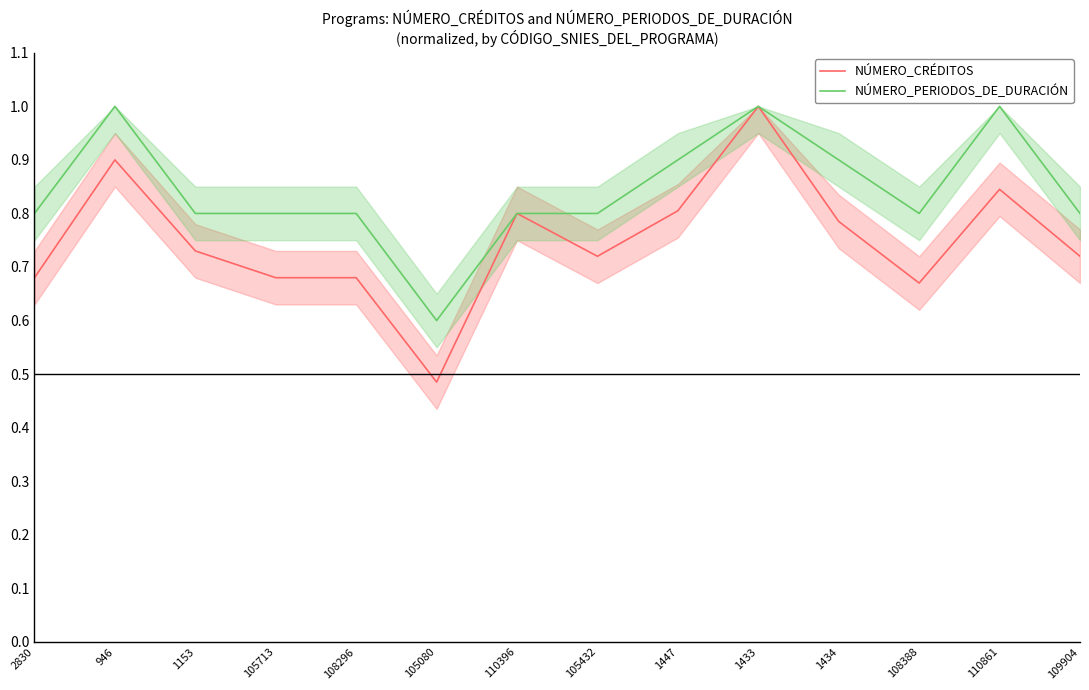

What are all the series names shown in the legend?

NÚMERO_CRÉDITOS, NÚMERO_PERIODOS_DE_DURACIÓN